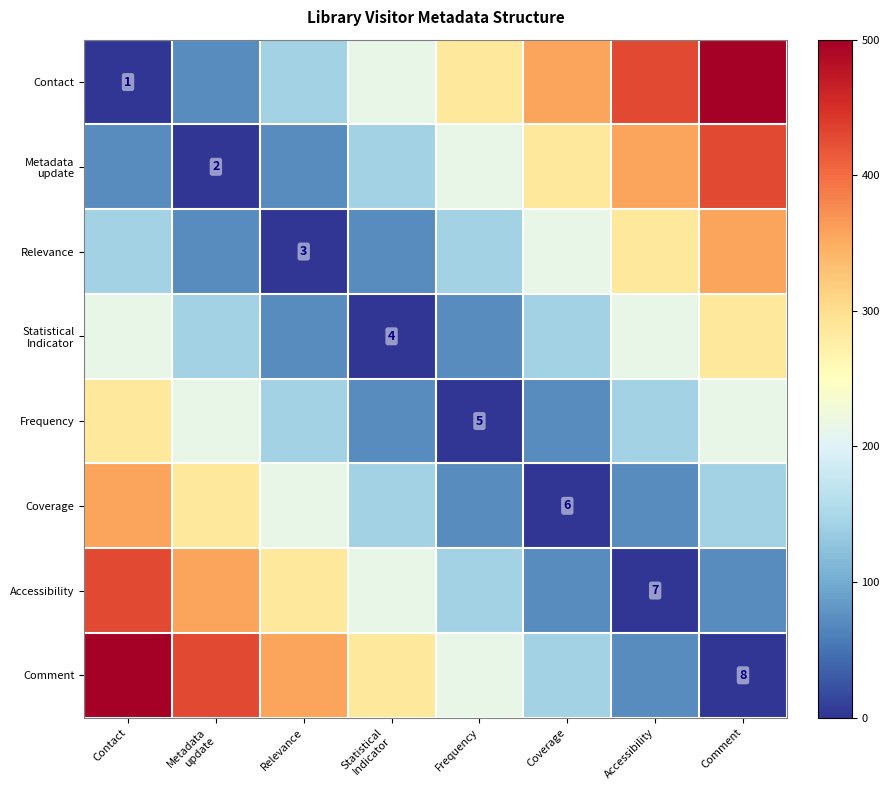

Where does the Coverage series first go above 142?

Contact